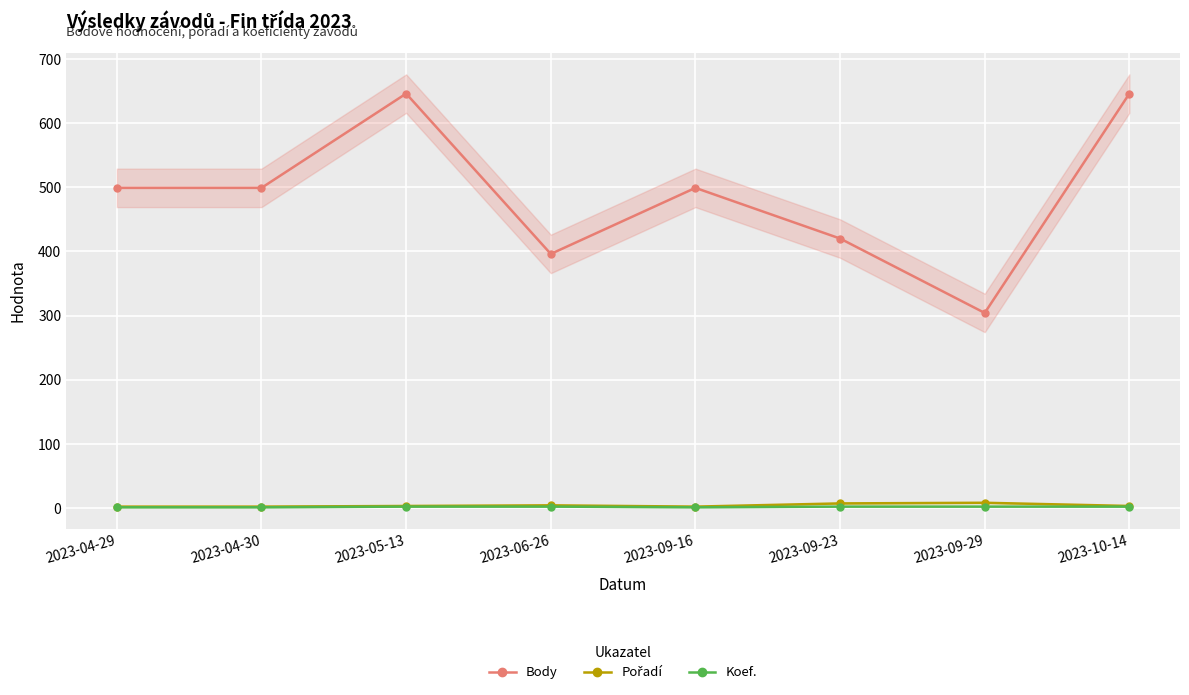

At which label is Koef. closest to 1?

2023-04-29